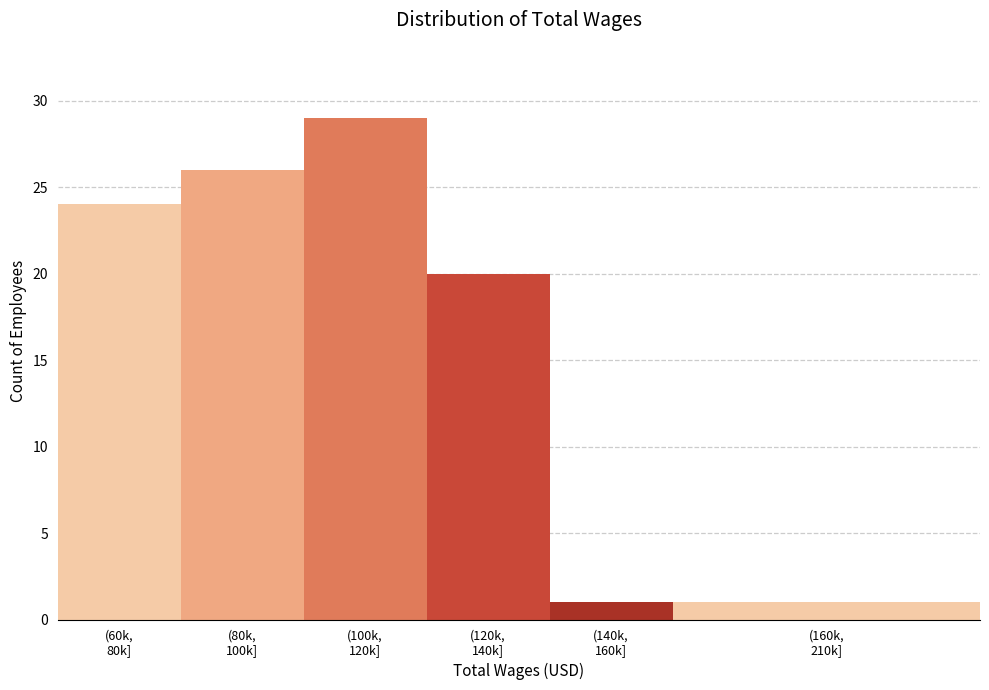

Reading right to left, what are all the values shown in this chart?

1	1	20	29	26	24